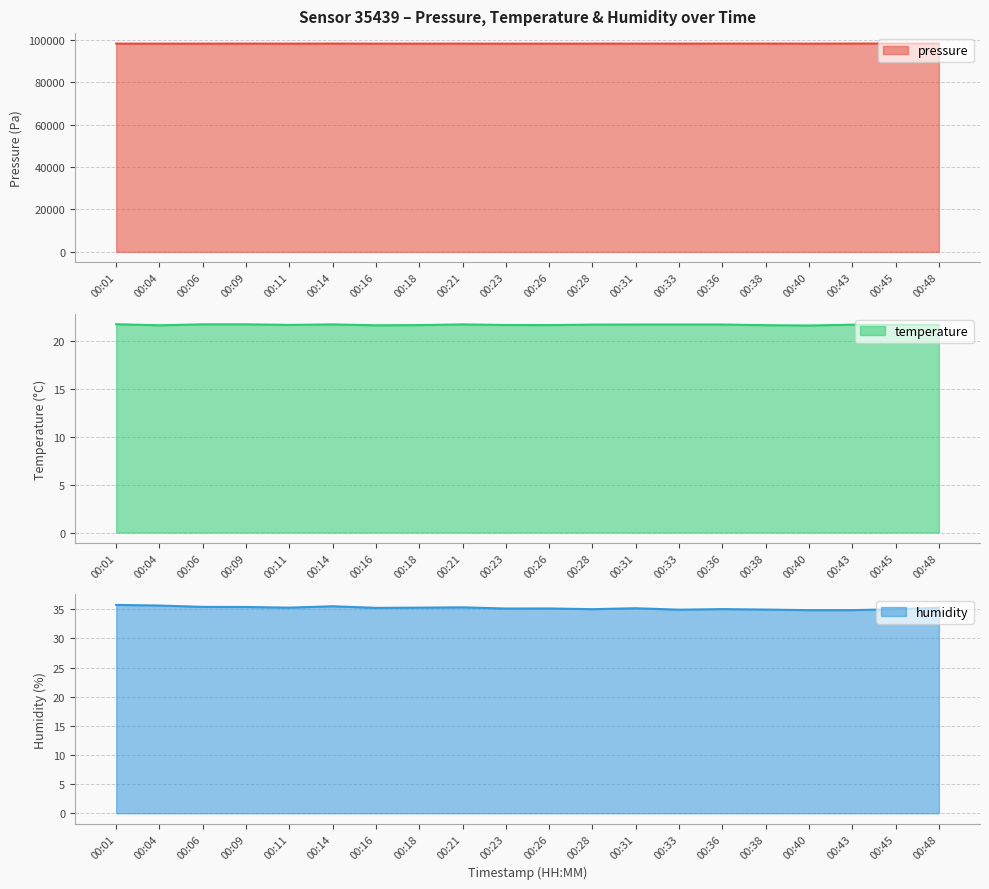

The value of temperature at 00:01 is 33.3. True or false?

False